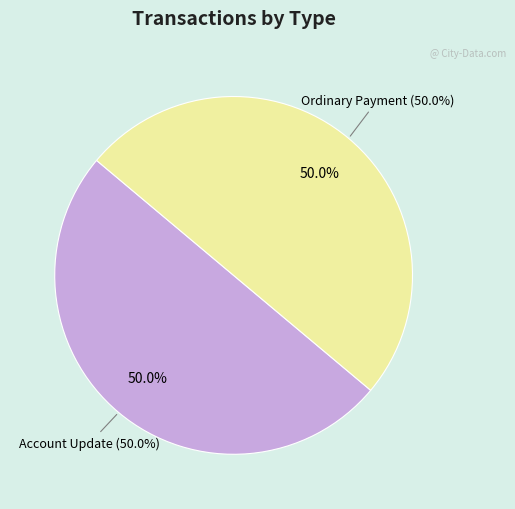

To the nearest percent, what is the combined percentage of Ordinary Payment (Height: 364036) and Account Update (Height: 364121)?

100%